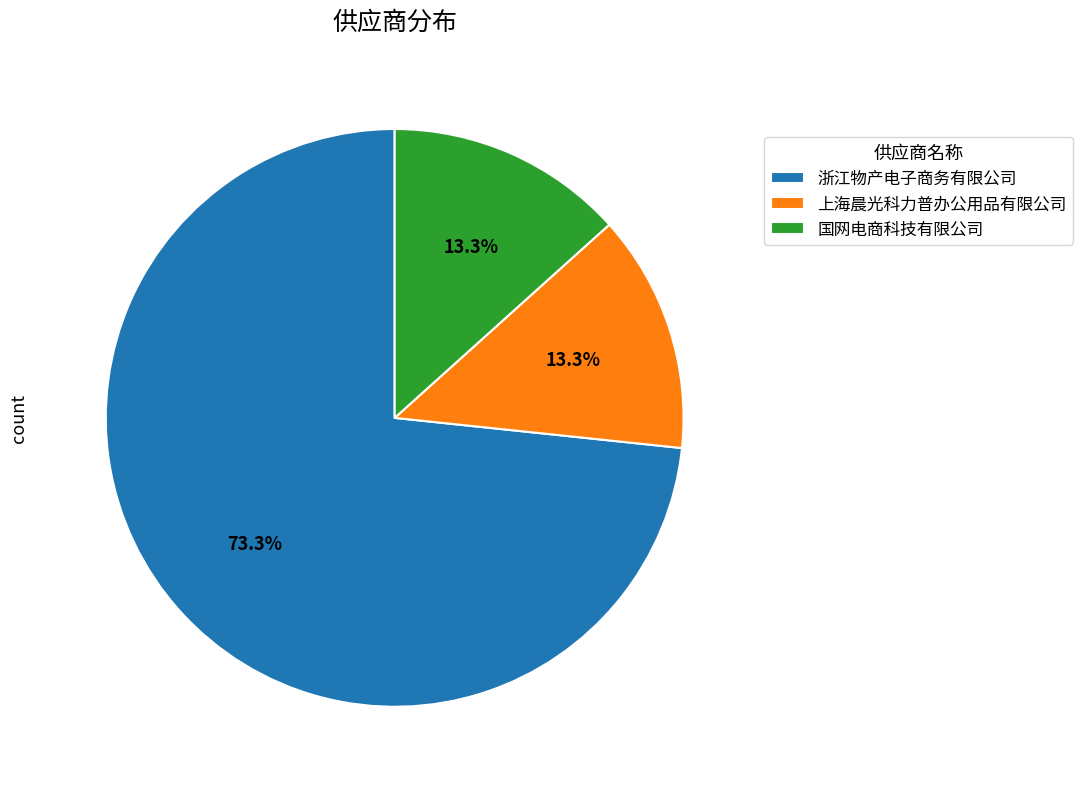

How much of the chart is everything except 国网电商科技有限公司?

86.7%